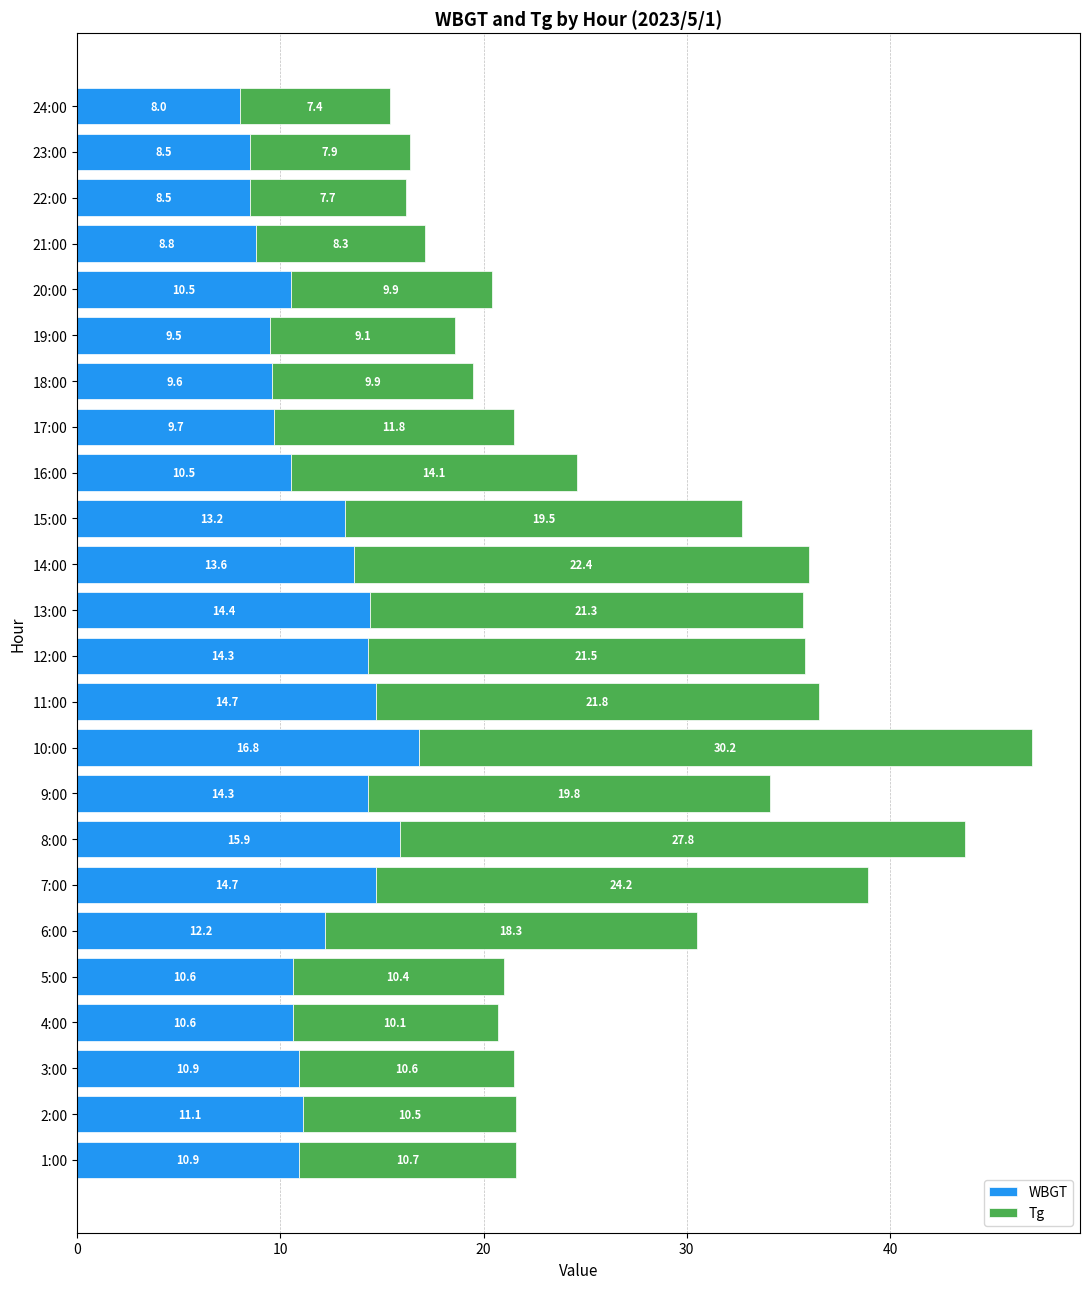

At which label is WBGT closest to 12?

6:00